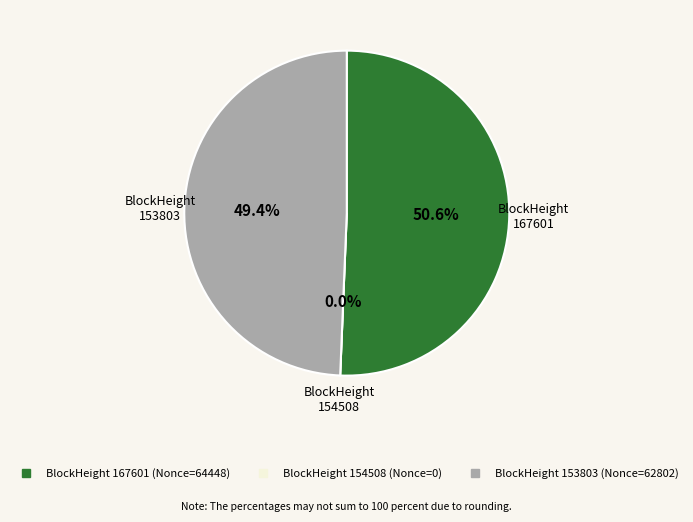

To the nearest percent, what portion does 153803 represent?

49%